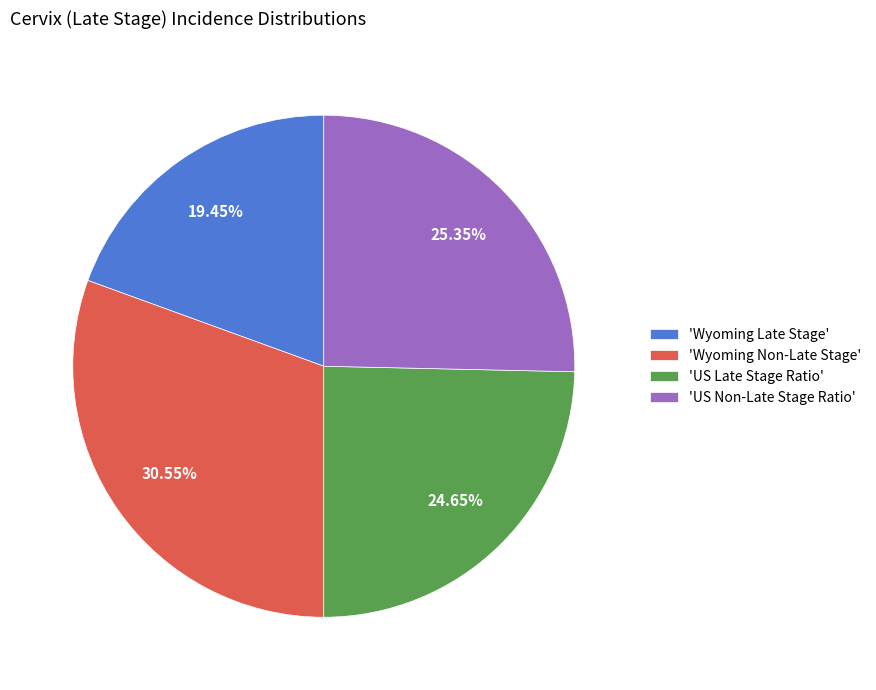

Which category has the smallest portion of the pie?

'Wyoming Late Stage'